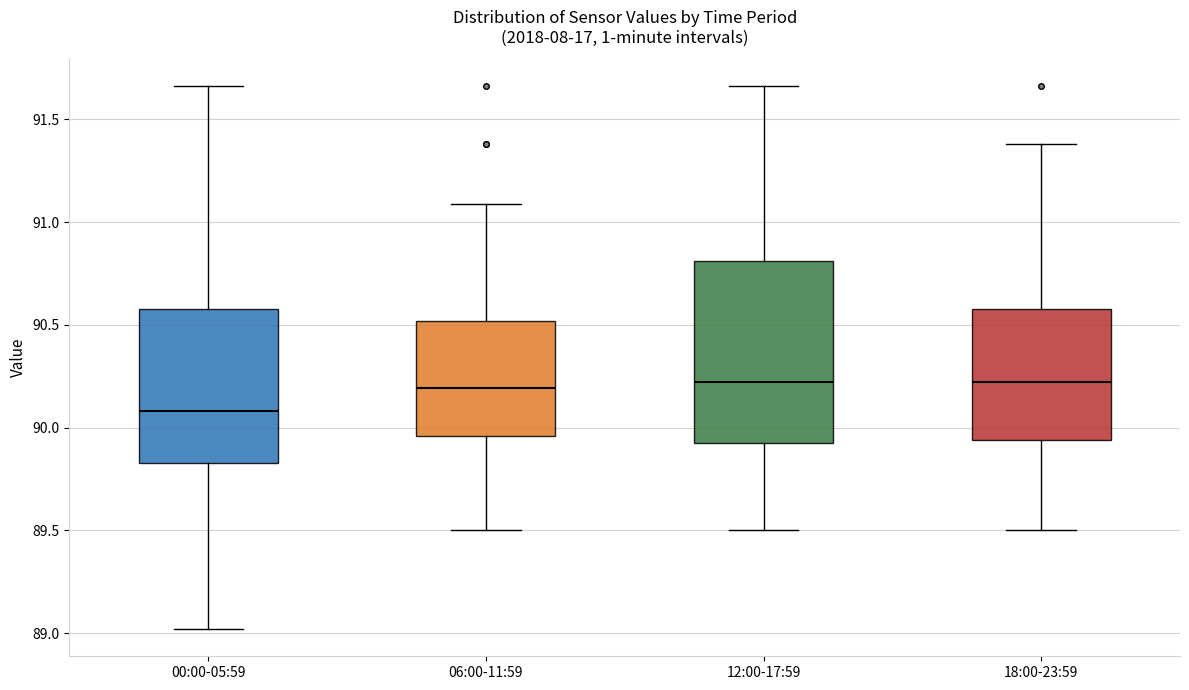

Which box's median line is the lowest?

00:00-05:59